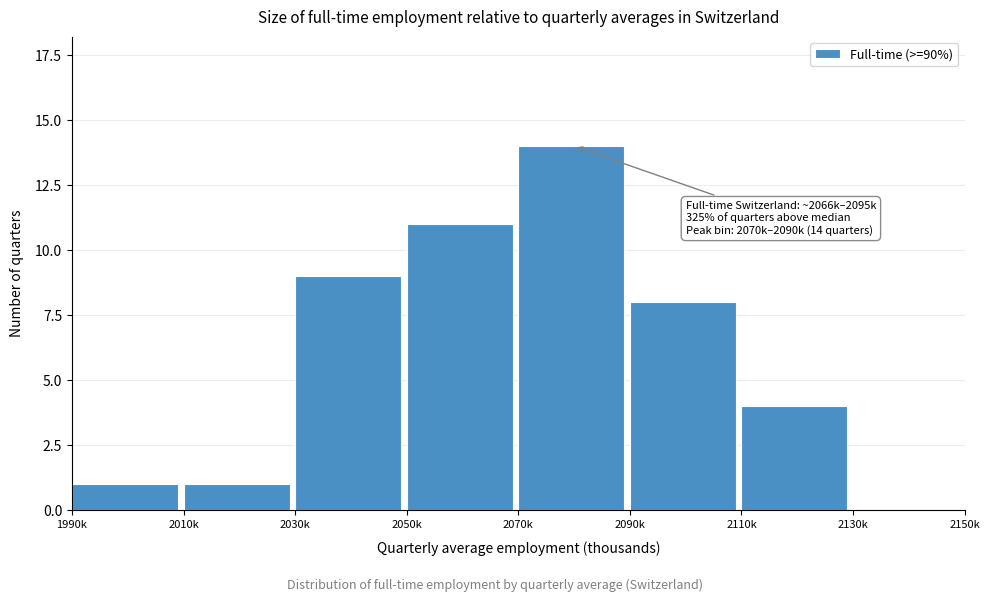

Reading left to right, what are all the values shown in this chart?

1990k=1	2010k=1	2030k=9	2050k=11	2070k=14	2090k=8	2110k=4	2130k=0